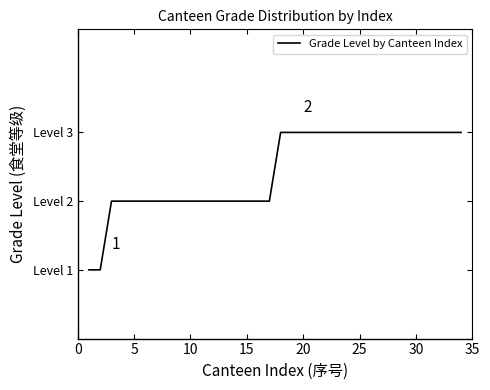

Is this an area chart (filled region under the line)?

No